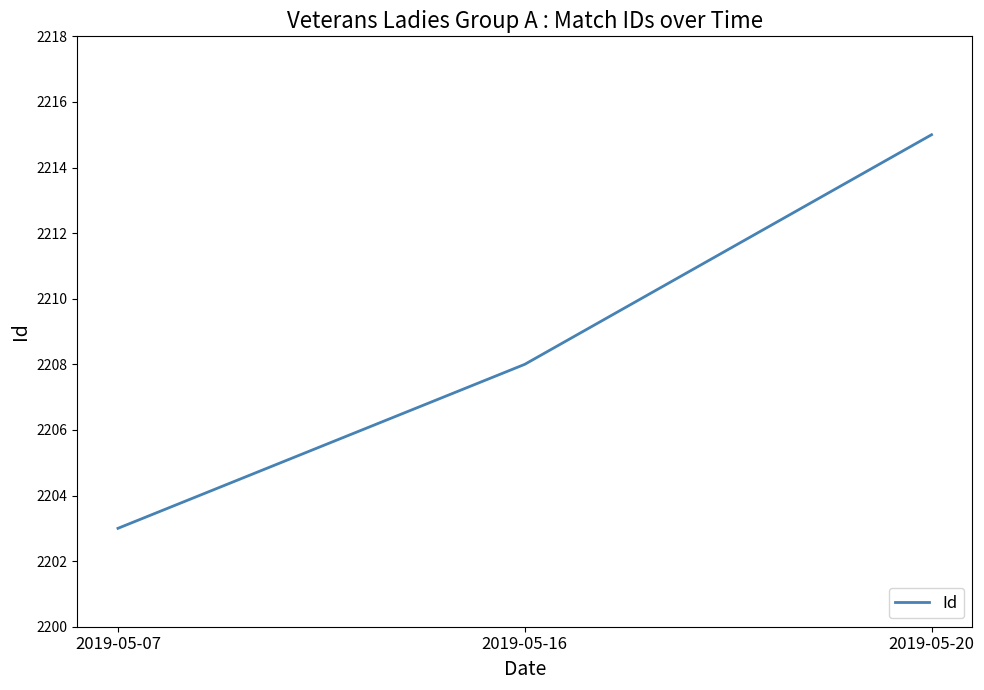

What is the ratio of the value at 2019-05-20 to the value at 2019-05-07?

1.0